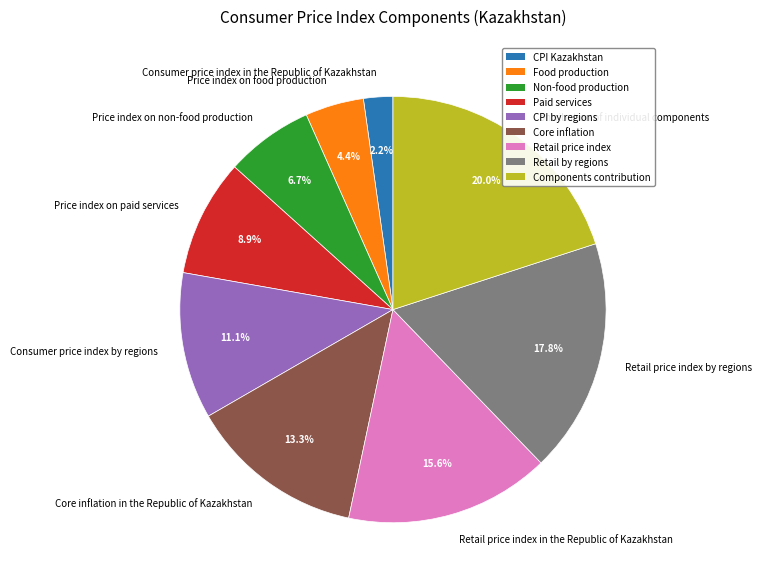

Rank the categories by value from highest to lowest.

Contribution of individual components, Retail price index by regions, Retail price index in the Republic of Kazakhstan, Core inflation in the Republic of Kazakhstan, Consumer price index by regions, Price index on paid services, Price index on non-food production, Price index on food production, Consumer price index in the Republic of Kazakhstan